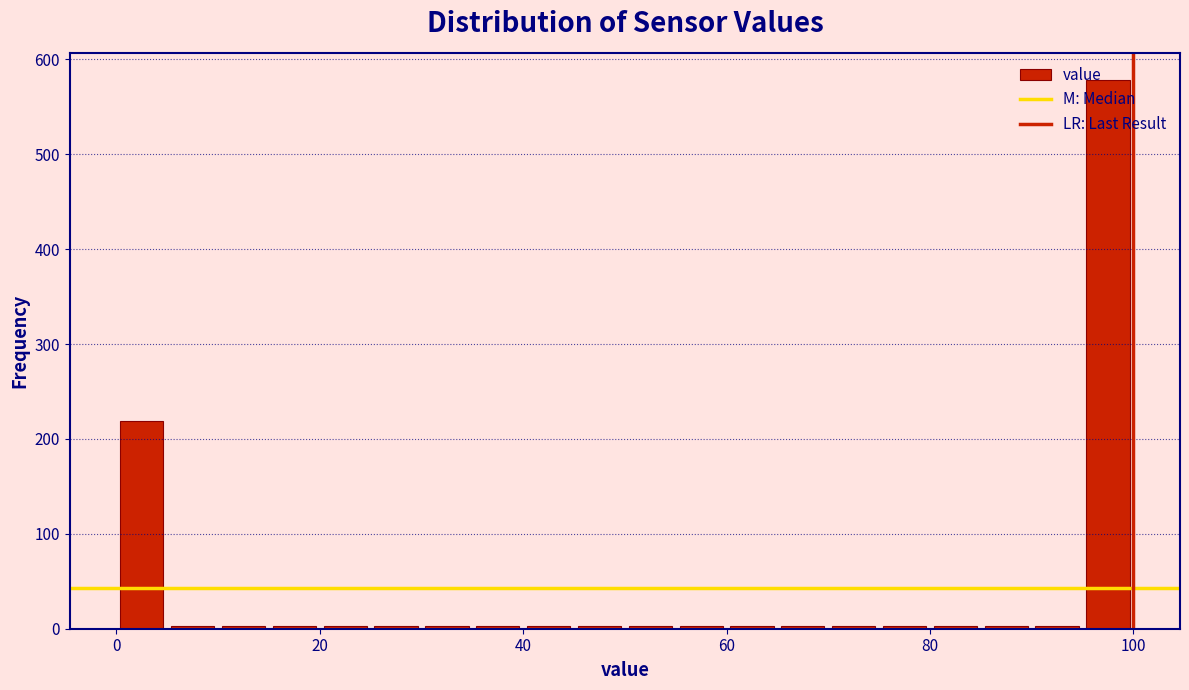

Around what value on the x-axis is the tallest bar? Give the approximate position of its centre, as read against the axis.

98